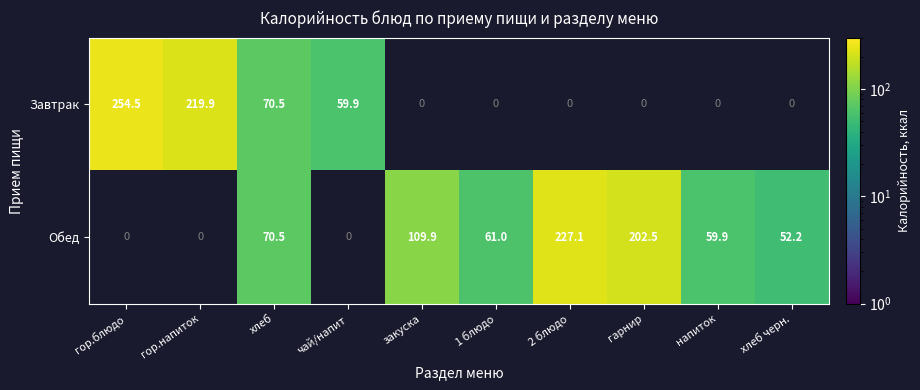

Is it true that Обед equals 70.5 at хлеб?

True